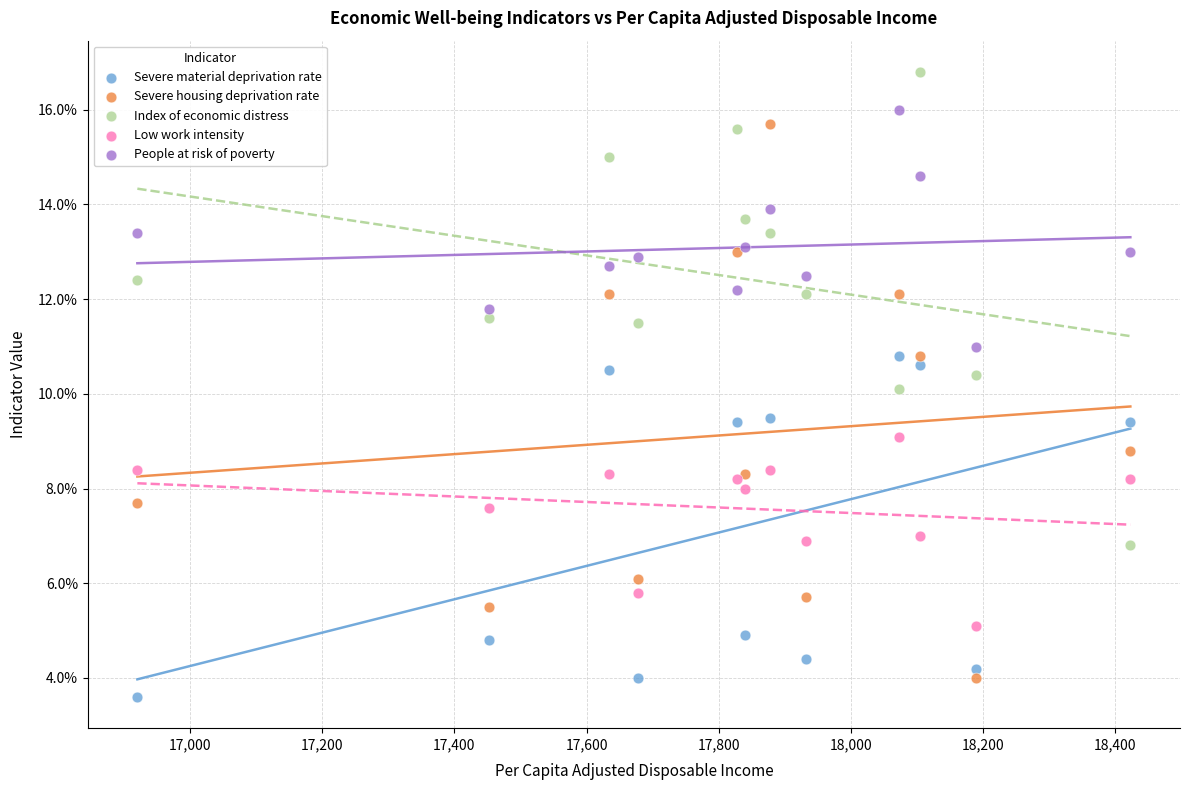

Which series contains the highest Y value?

Index of economic distress